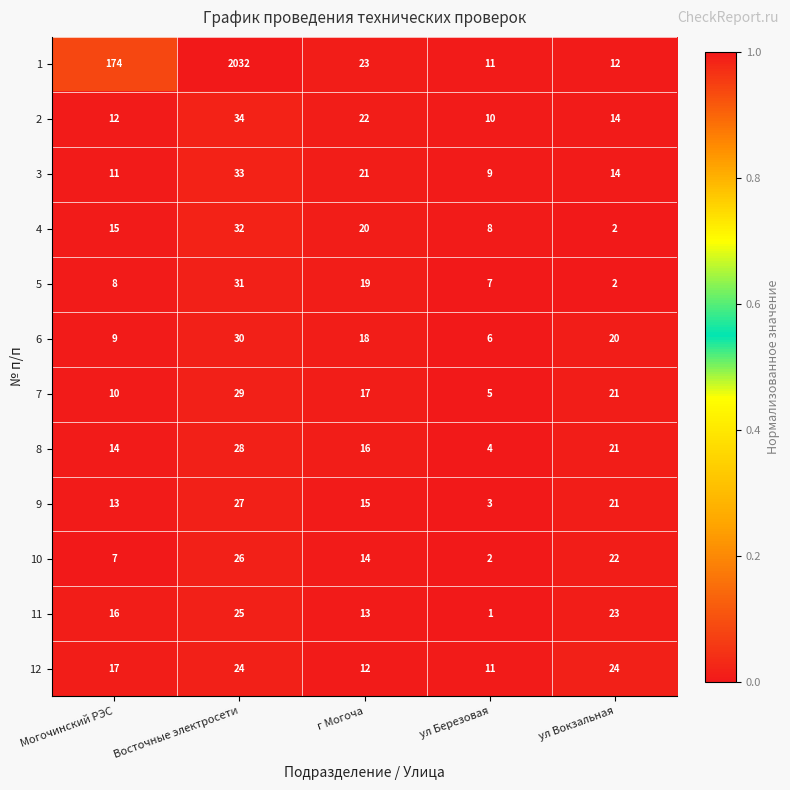

The value of 11 at г Могоча is 4. True or false?

False